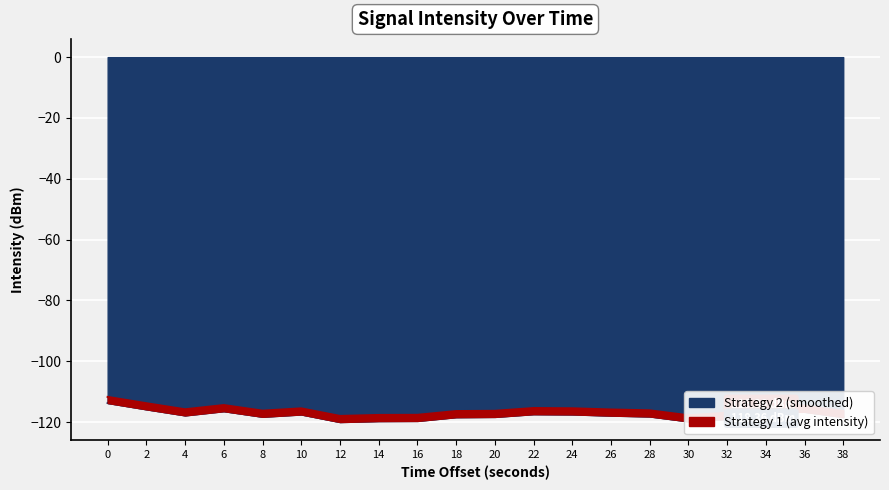

What is the value of the Strategy 1 (avg intensity) point at the 18th from the left?

-114.7